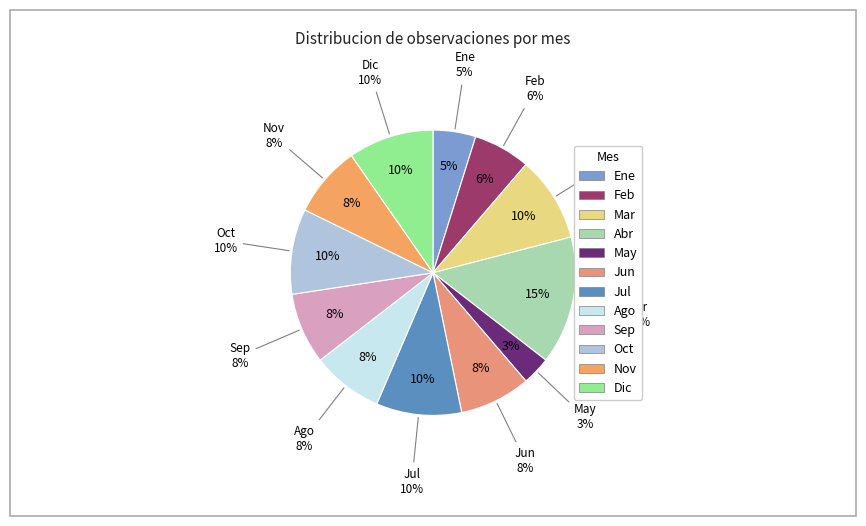

What percentage is the 6 slice, to the nearest percent?

8%